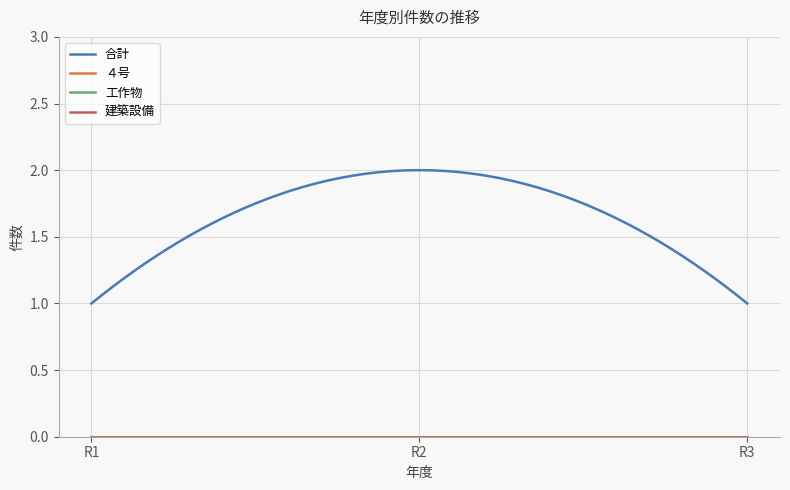

Does the chart display data point markers on the line(s)?

No